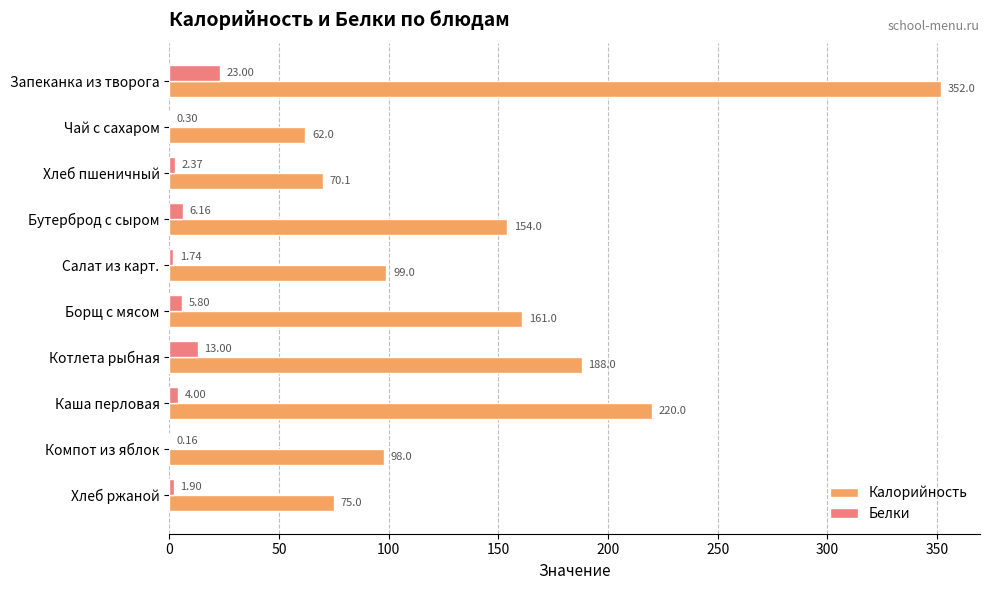

Where is Калорийность nearest to the value 207?

Каша перловая